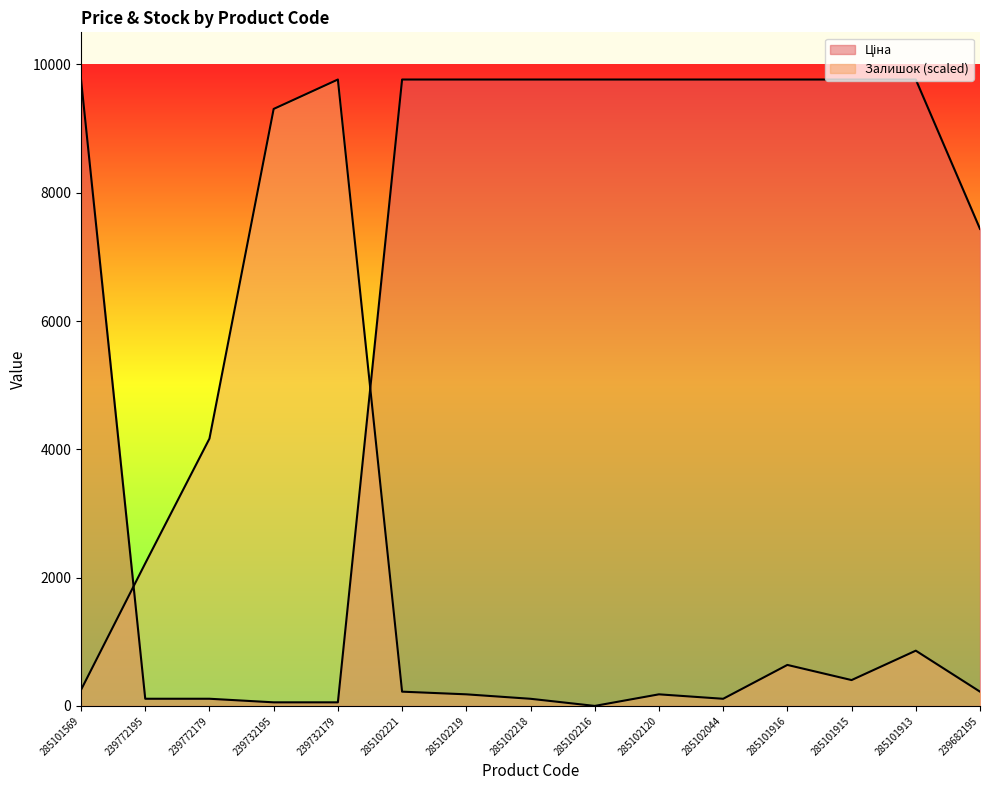

How many values in the Ціна series are below 9764?

5